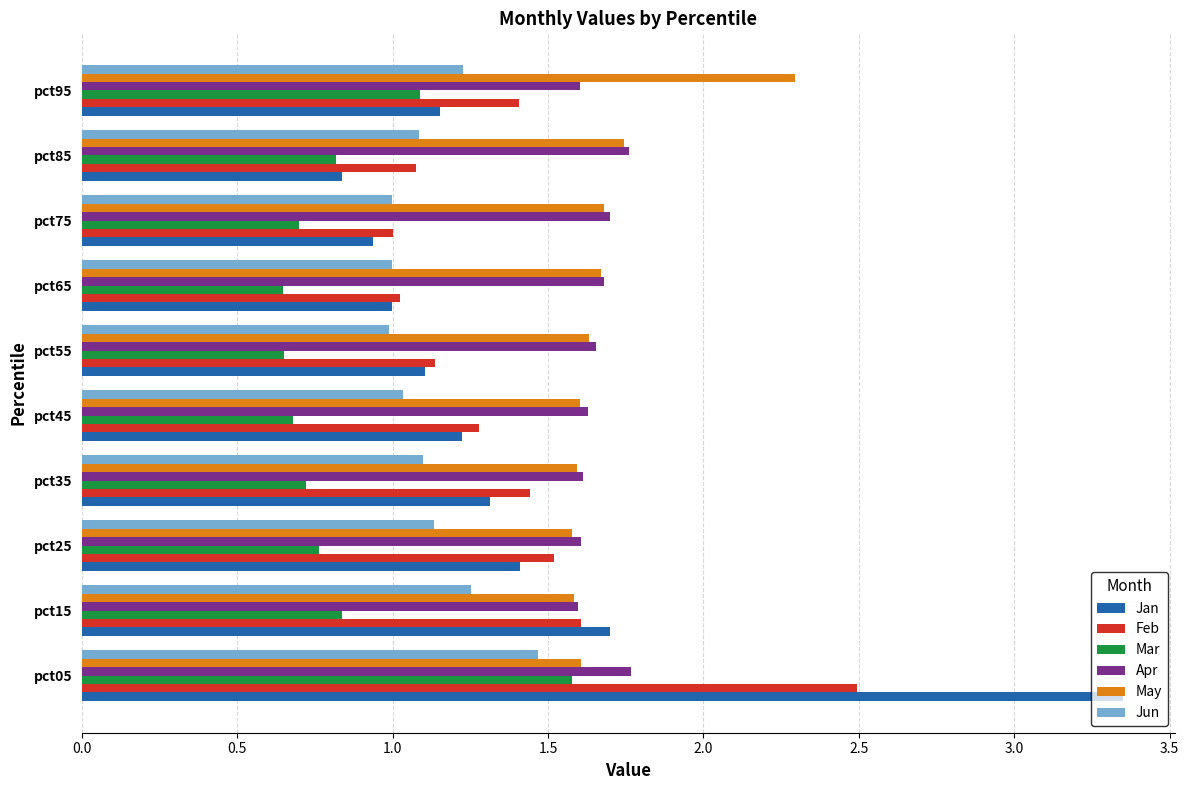

What is the sum of all Feb values?

14.0